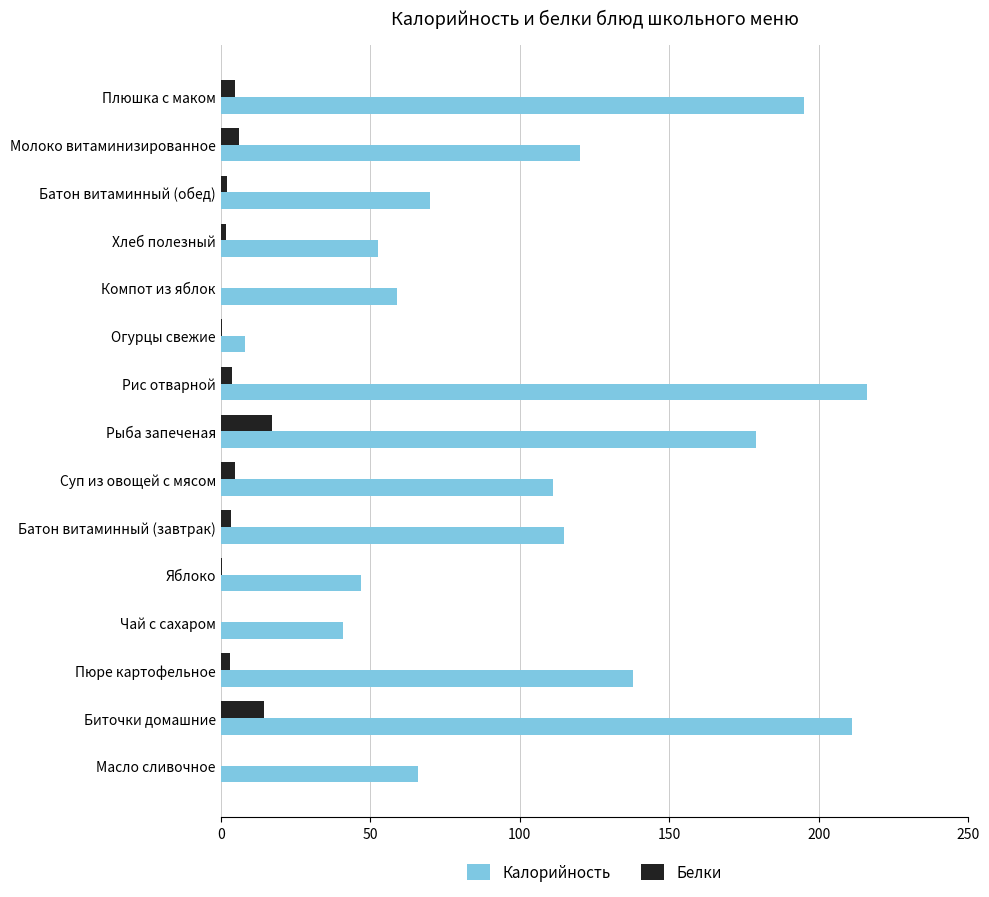

Which series has the largest total across all categories?

Калорийность